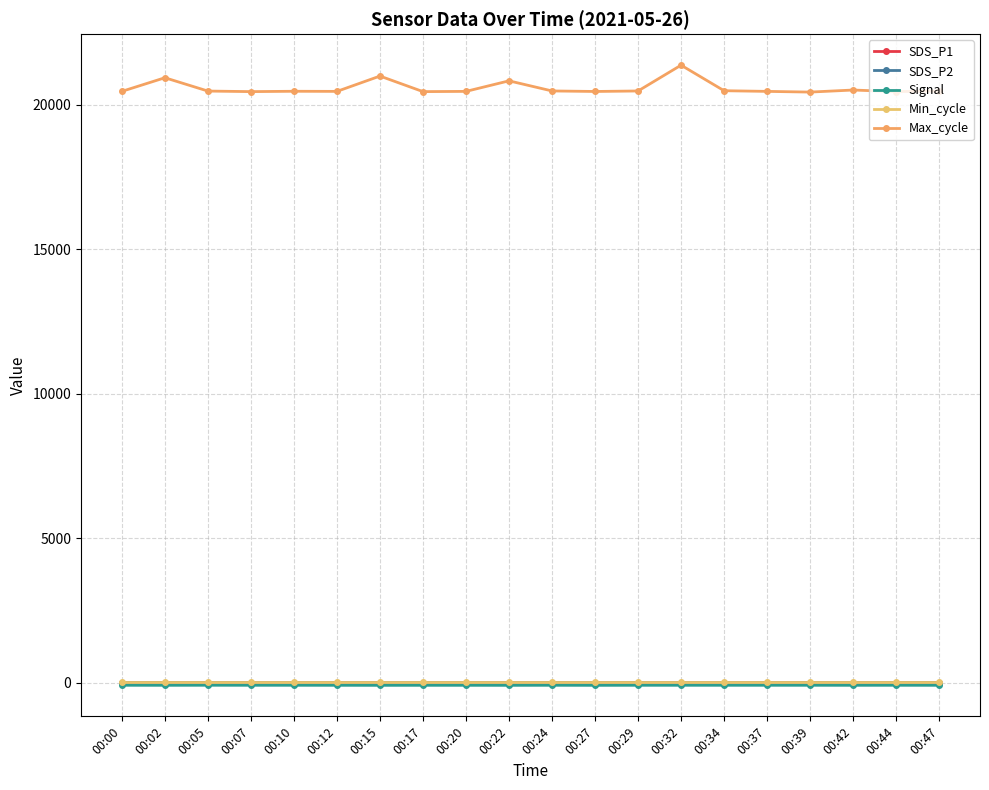

What is the highest value of the Max_cycle series?

21364.0